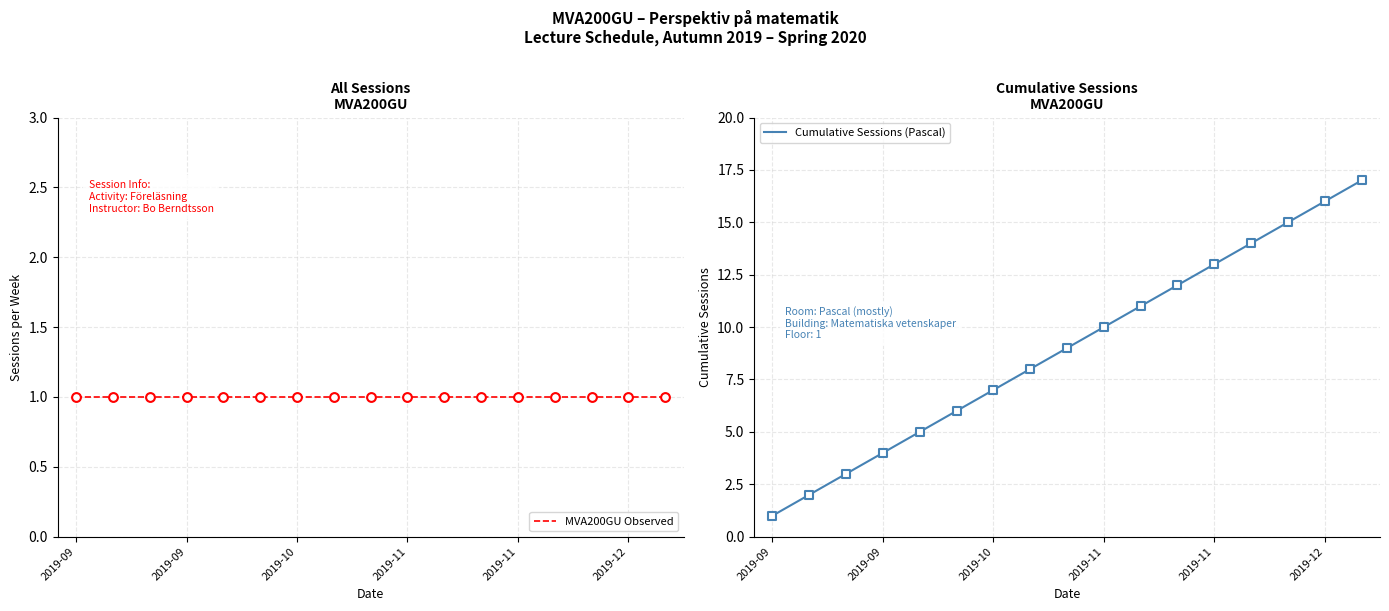

Is the value of Cumulative Sessions (Pascal) at 13 greater than the value of MVA200GU Observed at 2019-12?

Yes